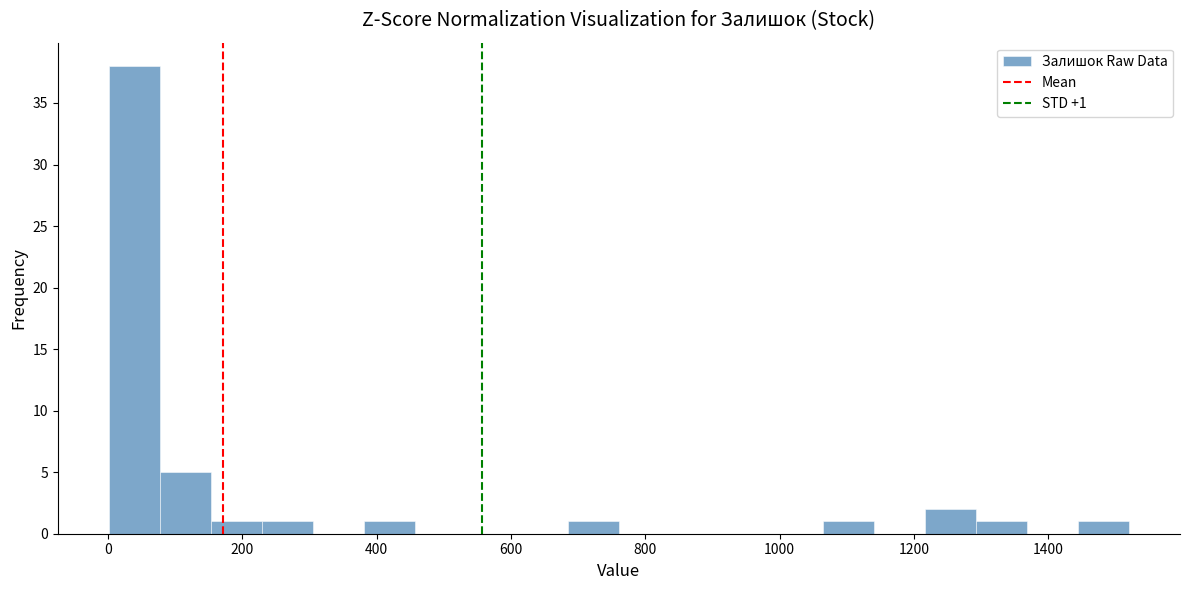

Read against the x-axis, roughly where is the centre of the tallest bar?

40